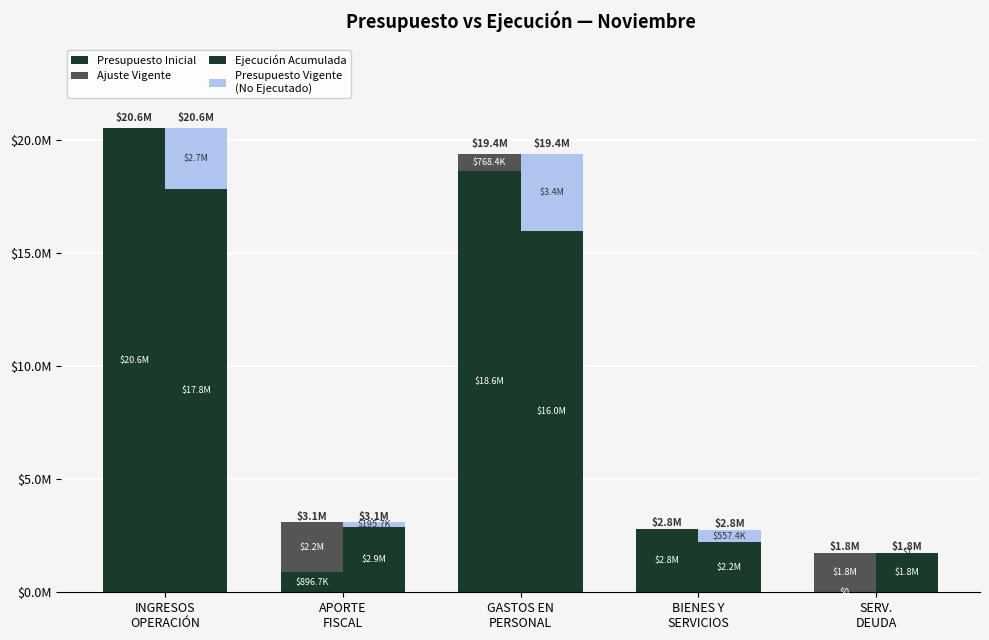

At which label is Ajuste Vigente closest to 1098803?

GASTOS EN
PERSONAL